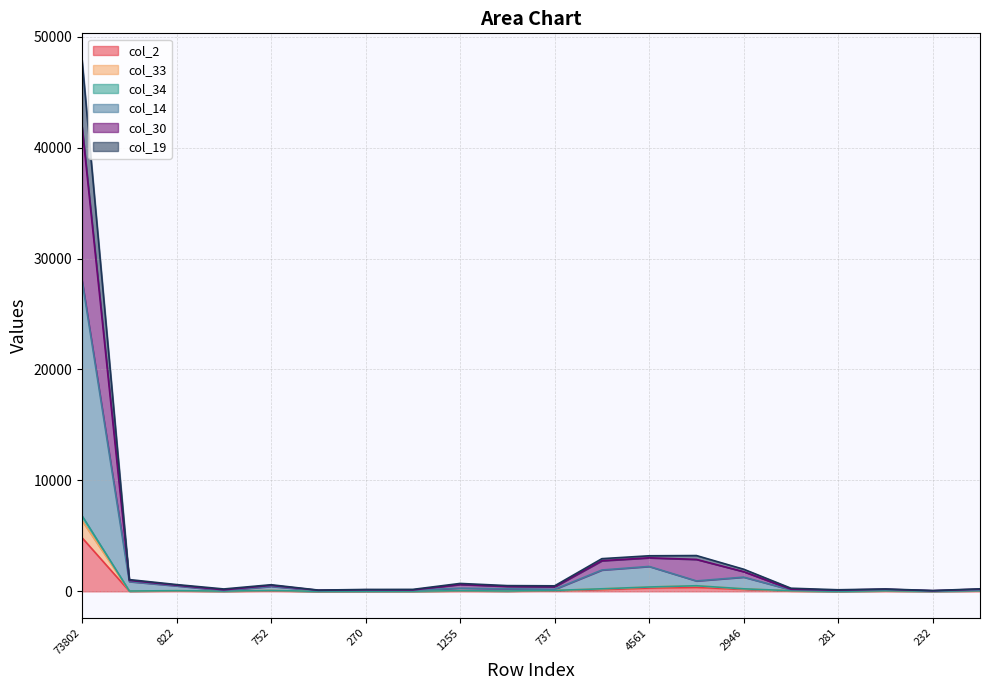

Reading left to right, list all the values displayed in this chart.

col_2: 73802=4835	1687=24	822=46	363=15	752=54	203=2	270=8	294=12	1255=40	818=26	737=58	4119=165	4561=299	5414=360	2946=180	614=36	281=4	346=38	232=13	468=41
col_33: 73802=6379	1687=30	822=57	363=24	752=76	203=4	270=13	294=15	1255=57	818=33	737=83	4119=227	4561=391	5414=504	2946=226	614=46	281=6	346=49	232=14	468=52
col_34: 73802=6806	1687=30	822=59	363=24	752=76	203=4	270=13	294=19	1255=57	818=33	737=84	4119=229	4561=391	5414=504	2946=227	614=57	281=6	346=49	232=14	468=52
col_14: 73802=28029	1687=878	822=493	363=74	752=443	203=67	270=127	294=100	1255=285	818=228	737=183	4119=1923	4561=2244	5414=939	2946=1280	614=136	281=81	346=166	232=47	468=100
col_30: 73802=47901	1687=1058	822=610	363=214	752=595	203=112	270=169	294=176	1255=712	818=516	737=497	4119=2945	4561=3205	5414=3225	2946=1992	614=281	281=141	346=214	232=71	468=226
col_19: 73802=41895	1687=988	822=555	363=134	752=537	203=95	270=140	294=123	1255=619	818=448	737=408	4119=2760	4561=3022	5414=2877	2946=1771	614=191	281=107	346=188	232=56	468=196